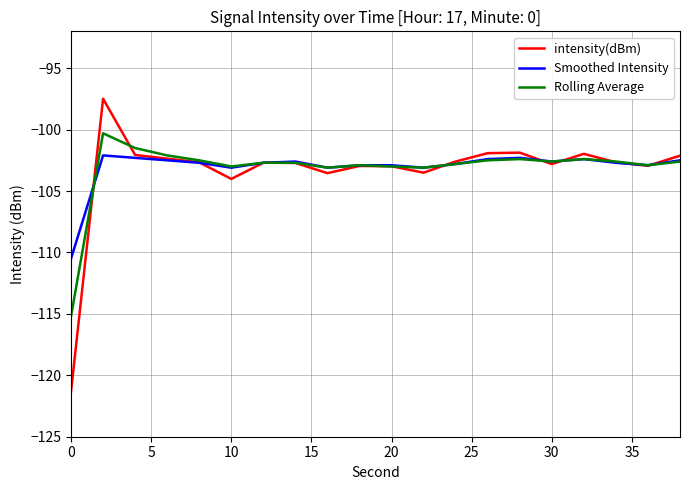

Which series has the largest range (max minus min)?

intensity(dBm)